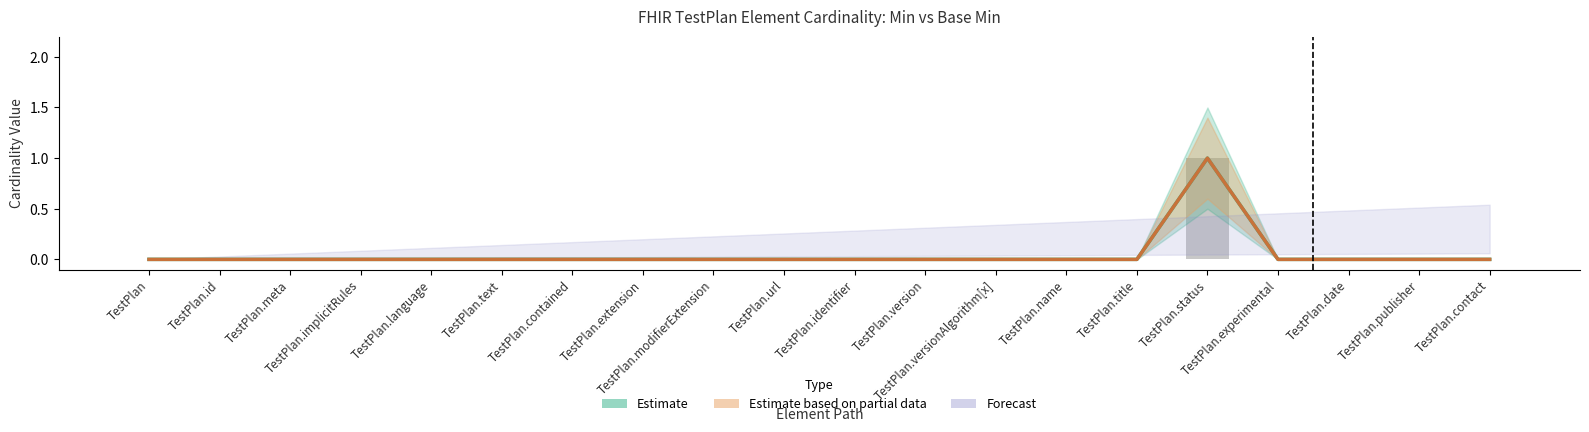

The value of Base Min at TestPlan.experimental is 0. True or false?

True